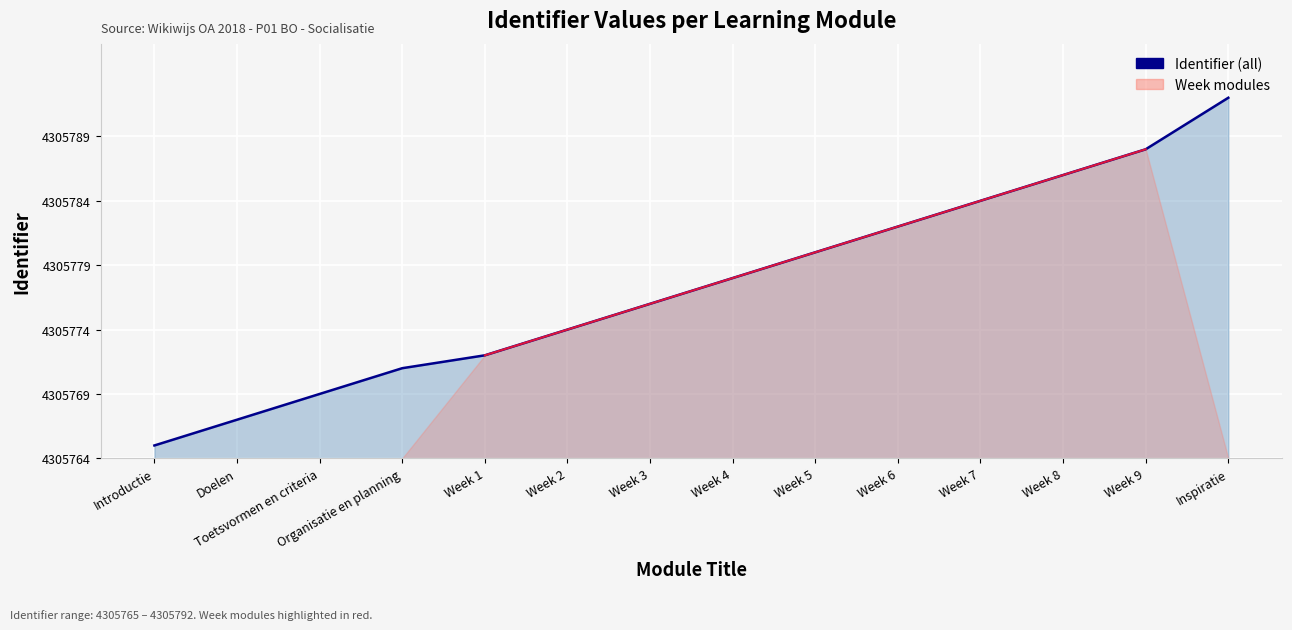

True or false: there are more than 0 points higher than both neighbors.

False